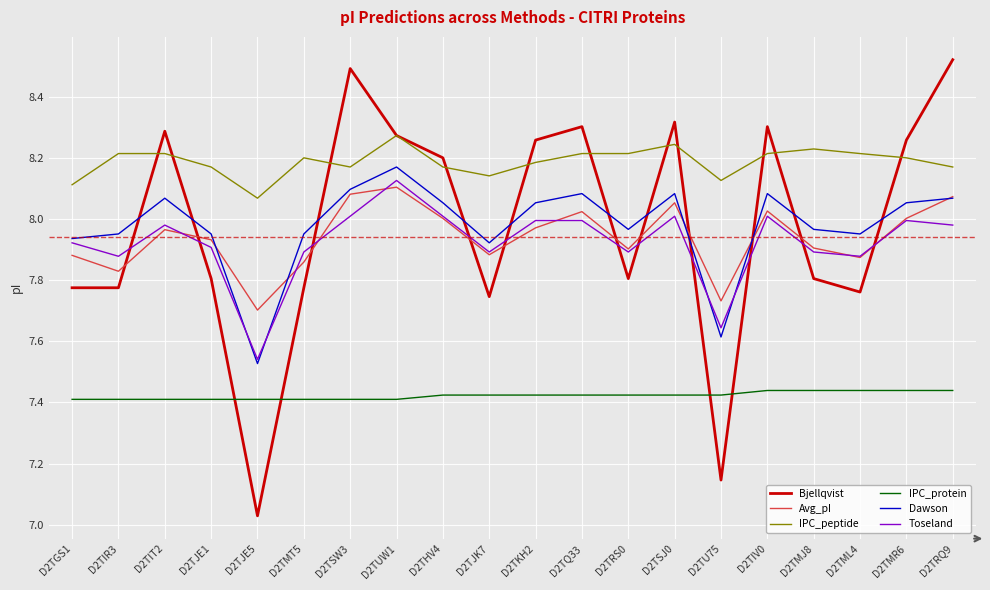

What position from the left is D2TJK7?

10